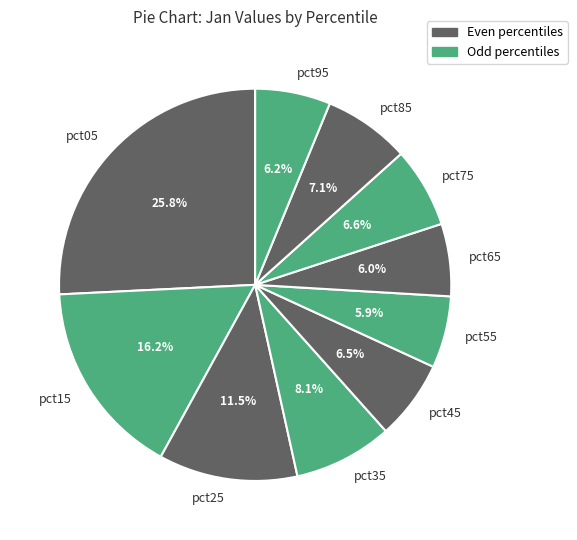

Count the number of slices in the pie.

10